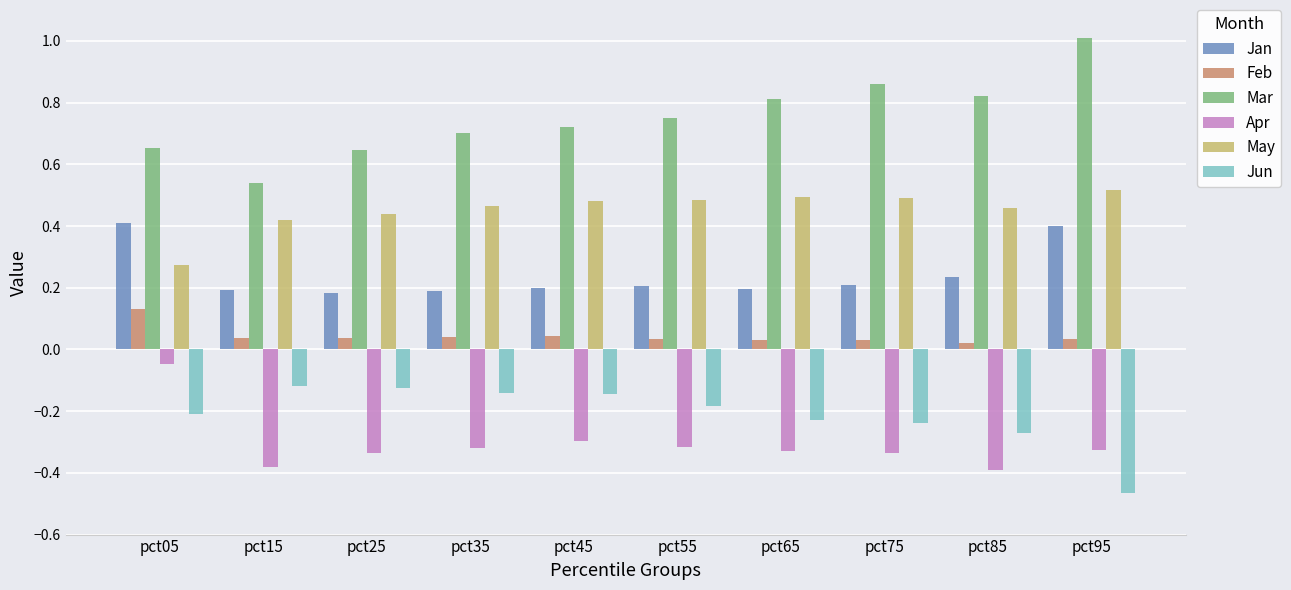

What is the total value across all series at pct65?

1.0